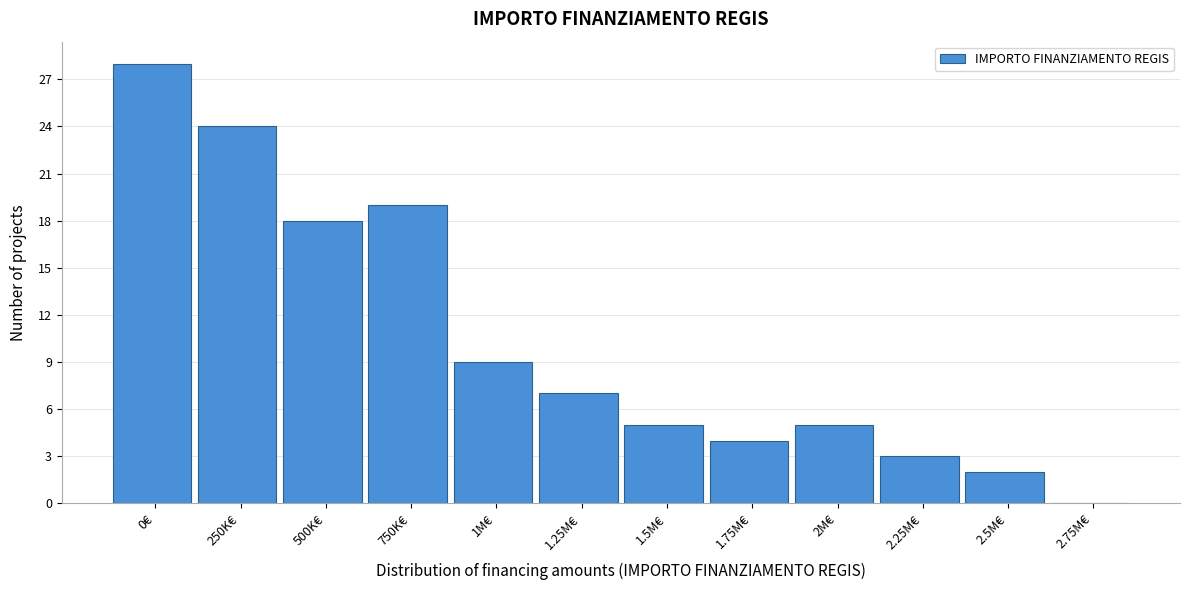

Reading right to left, what are all the values shown in this chart?

2.75M€=0	2.5M€=2	2.25M€=3	2M€=5	1.75M€=4	1.5M€=5	1.25M€=7	1M€=9	750K€=19	500K€=18	250K€=24	0€=28